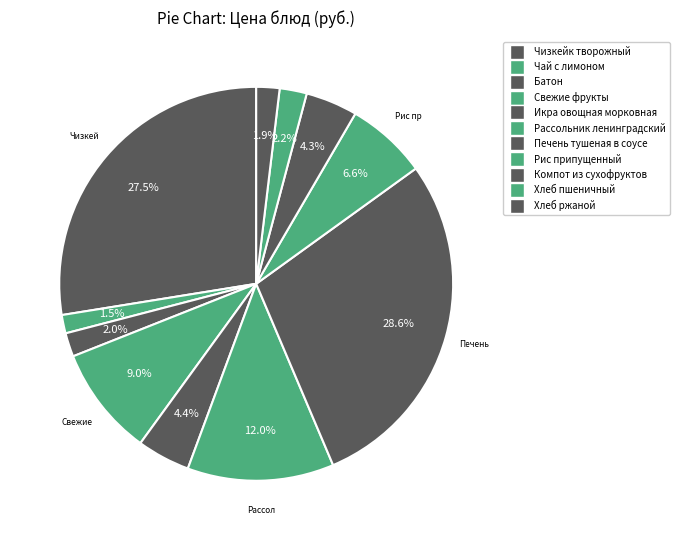

Count the number of slices in the pie.

11